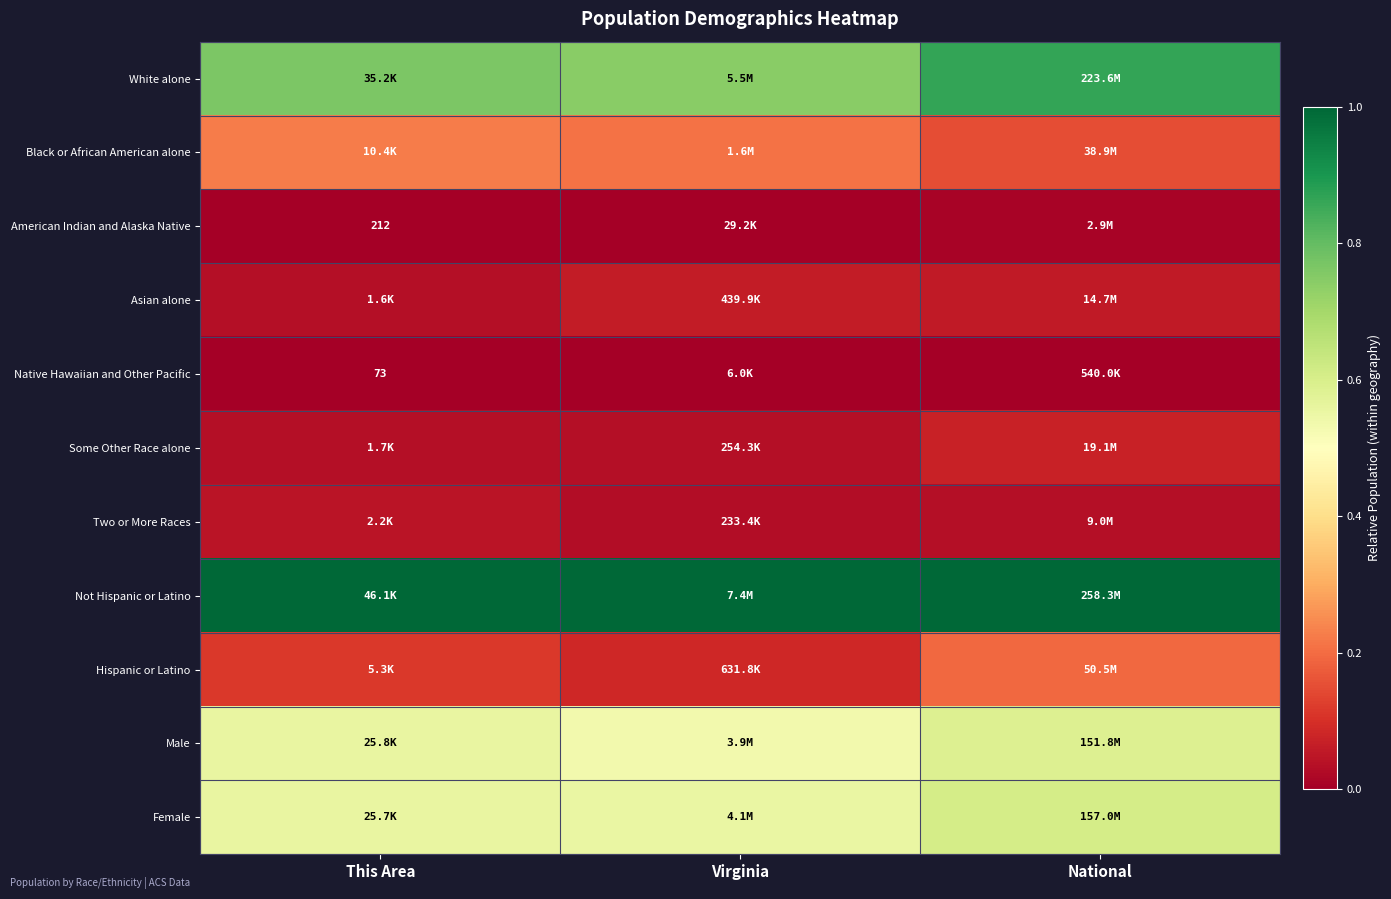

At which label does Some Other Race alone reach its peak?

National